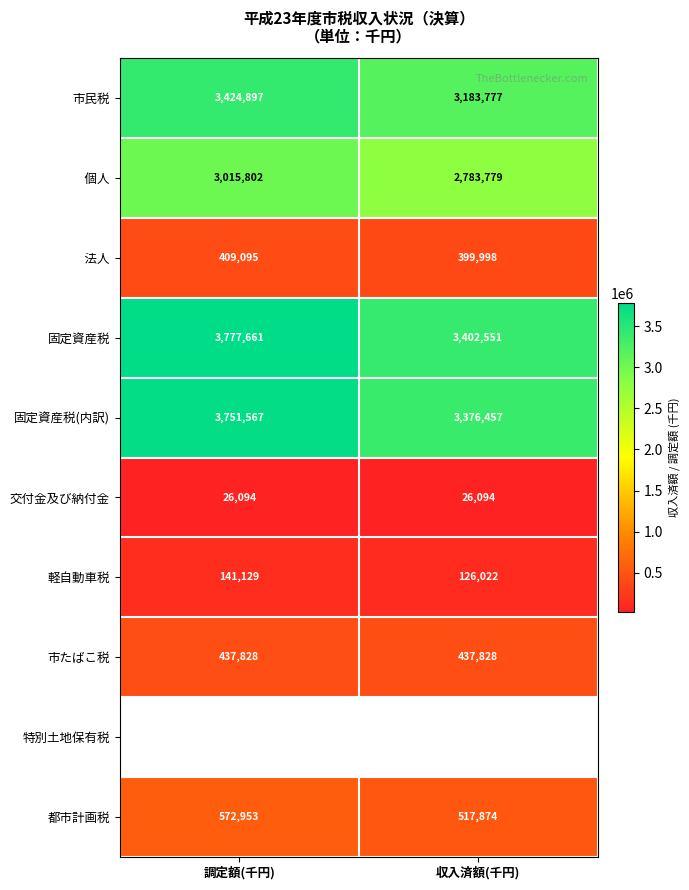

What is the maximum value shown in the chart?

3777661